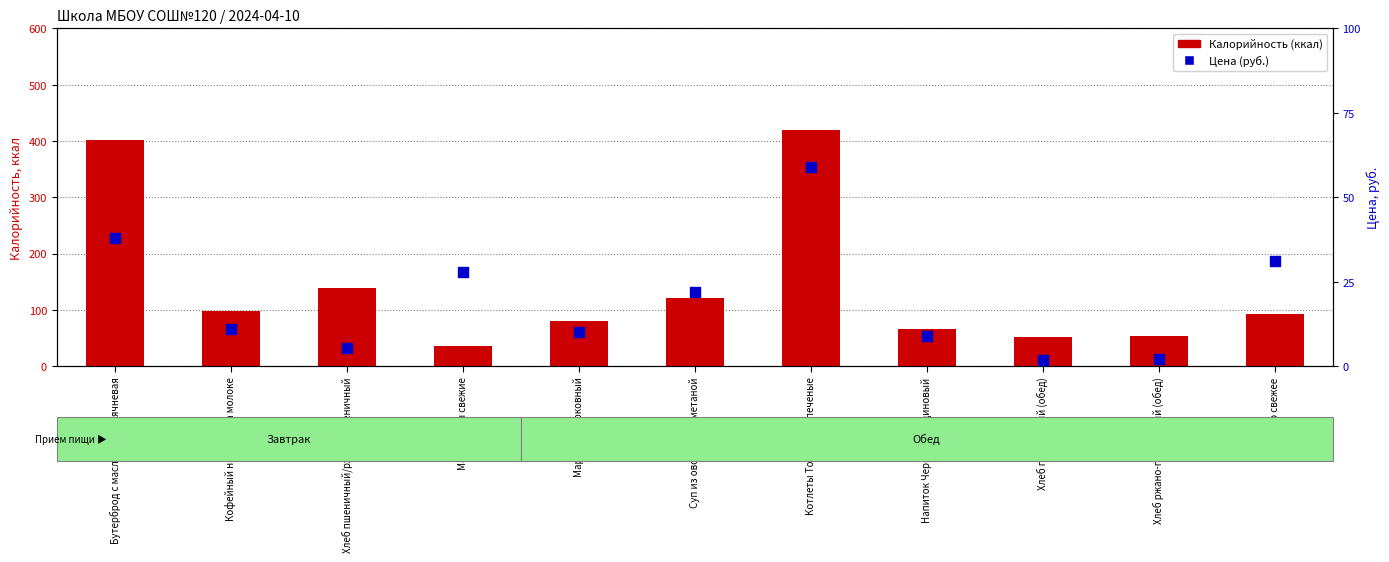

At which category is the sum across all series the highest?

Котлеты Тотошка запеченые